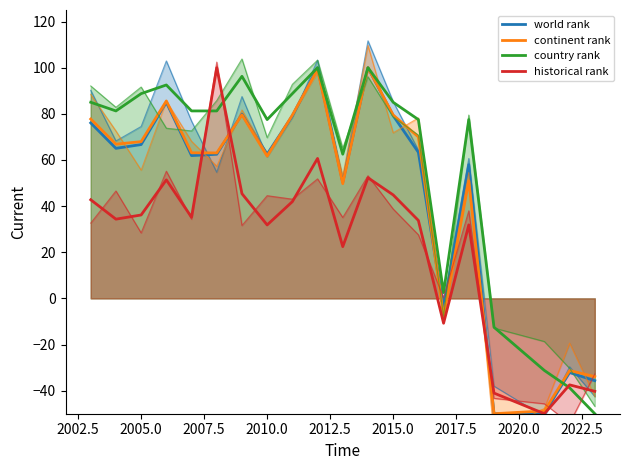

True or false: world rank and country rank cross at least once.

True